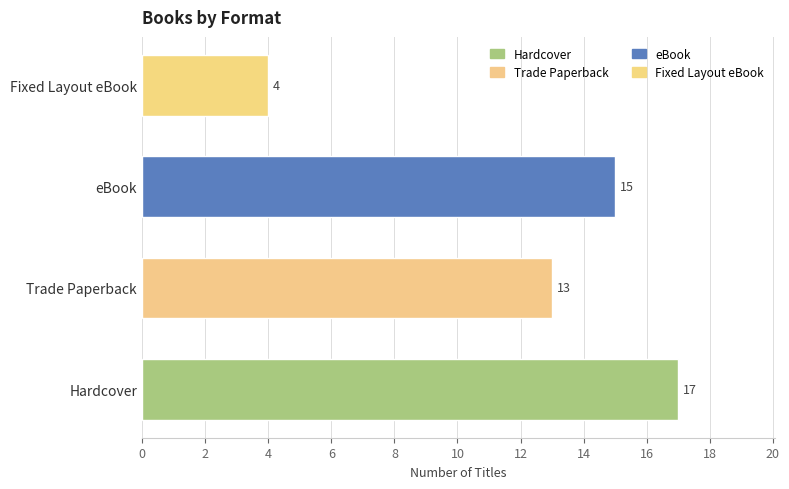

Reading bottom to top, transcribe all the data shown in this chart.

17	13	15	4